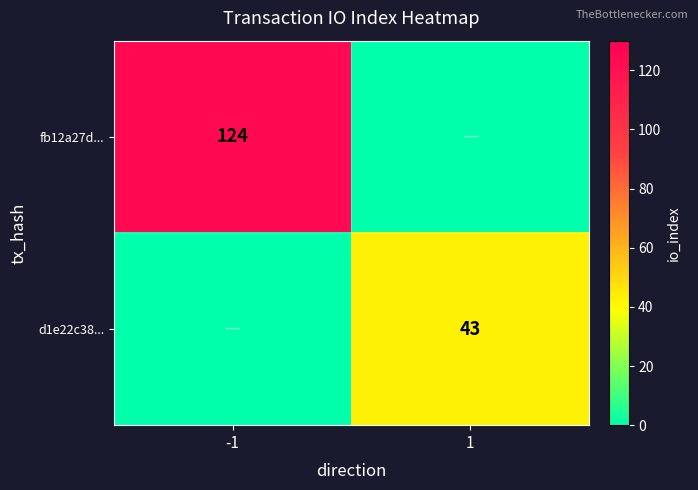

The value of fb12a27d... at -1 is 212. True or false?

False